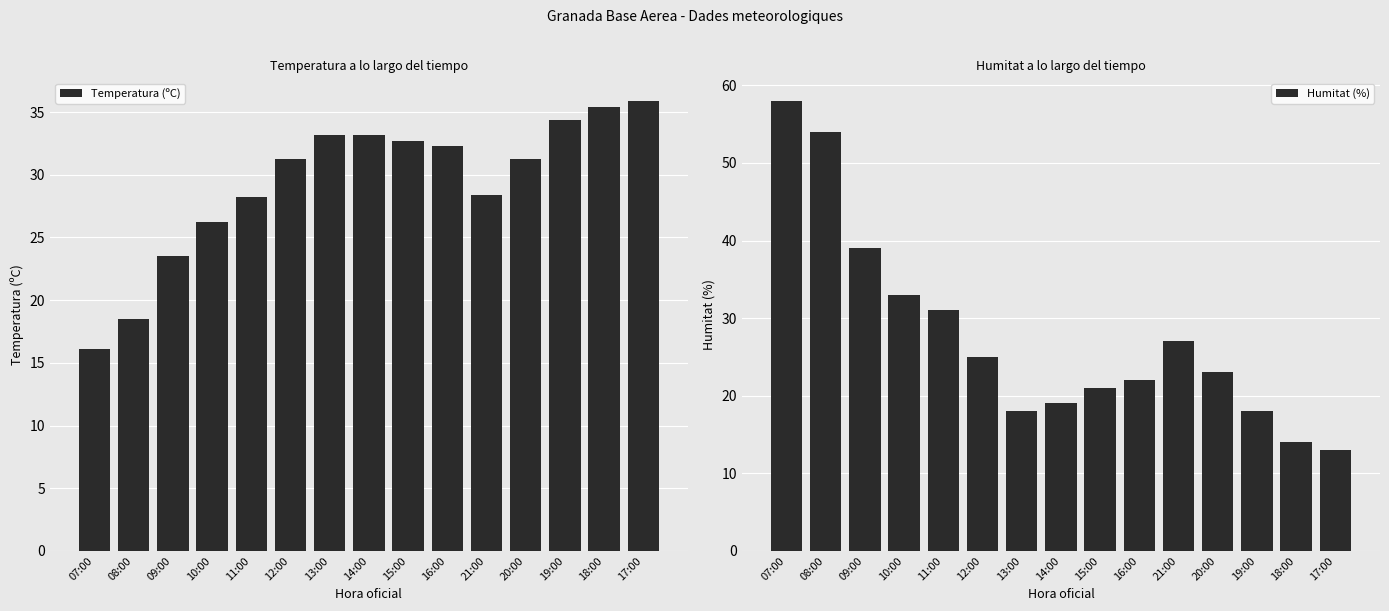

How many bars are there in each group?

2